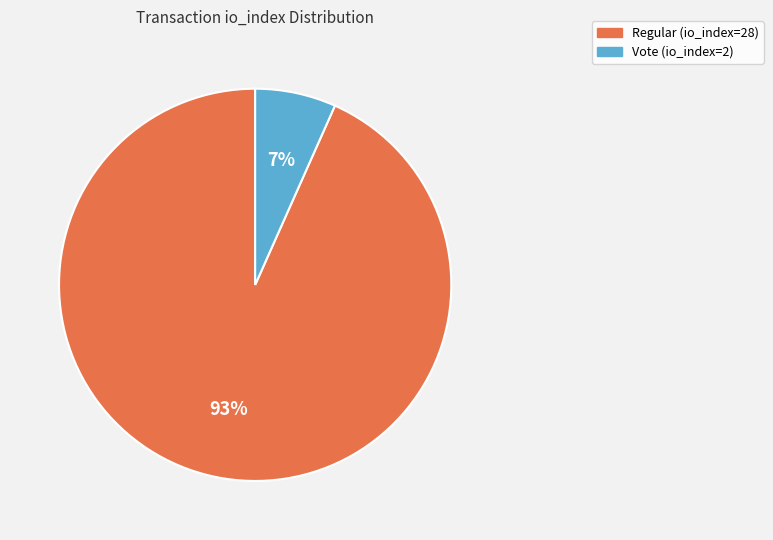

Approximately how many times larger is the value at Vote (io_index=2) compared to Regular (io_index=28)?

0.1